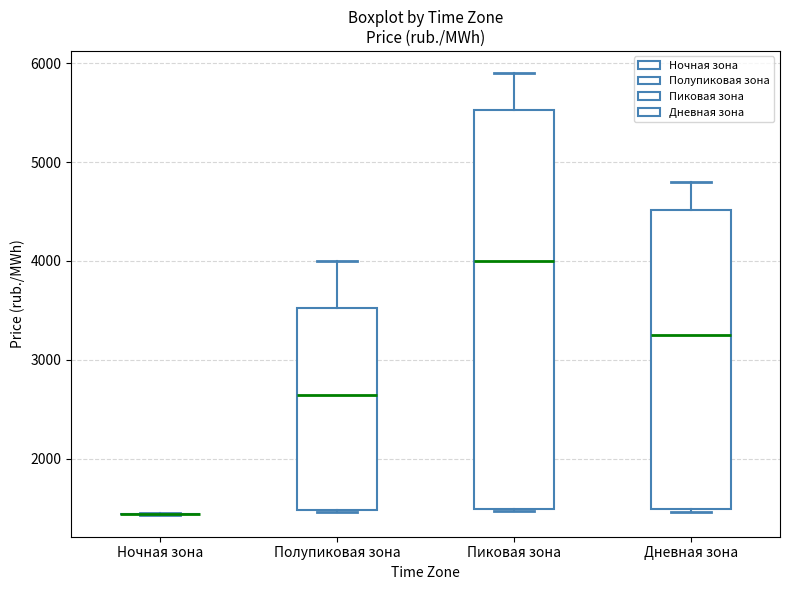

Reading left to right, transcribe this box plot: for each box, give where its median line is, the range the box spans, and where its two whiskers end, as read against the y-axis. The values are not printed on the chart, so give them approximately, as read against the axis.

Ночная зона: box collapsed to a line at 1400, whiskers 1400 to 1500
Полупиковая зона: median 2700, box 1500 to 3500, whiskers 1500 to 4000
Пиковая зона: median 4000, box 1500 to 5500, whiskers 1500 to 5900
Дневная зона: median 3300, box 1500 to 4500, whiskers 1500 to 4800